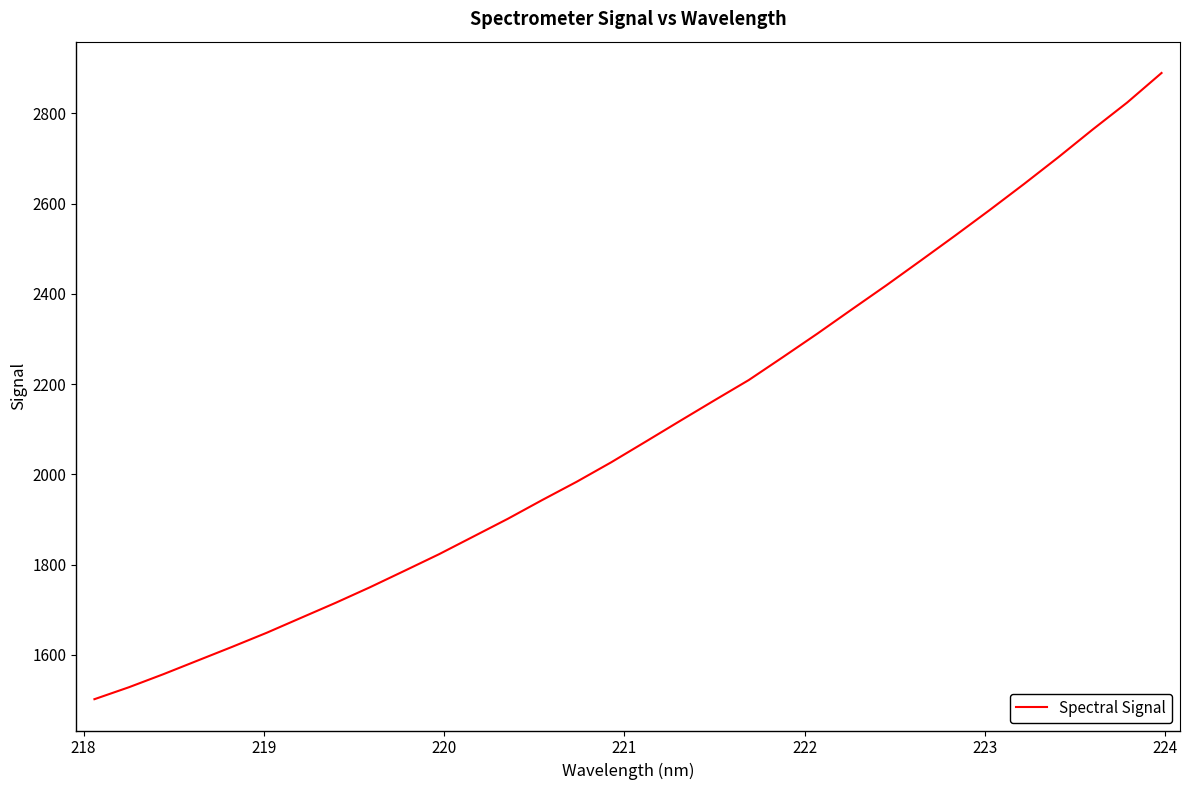

What is the minimum value shown in the chart?

1502.0